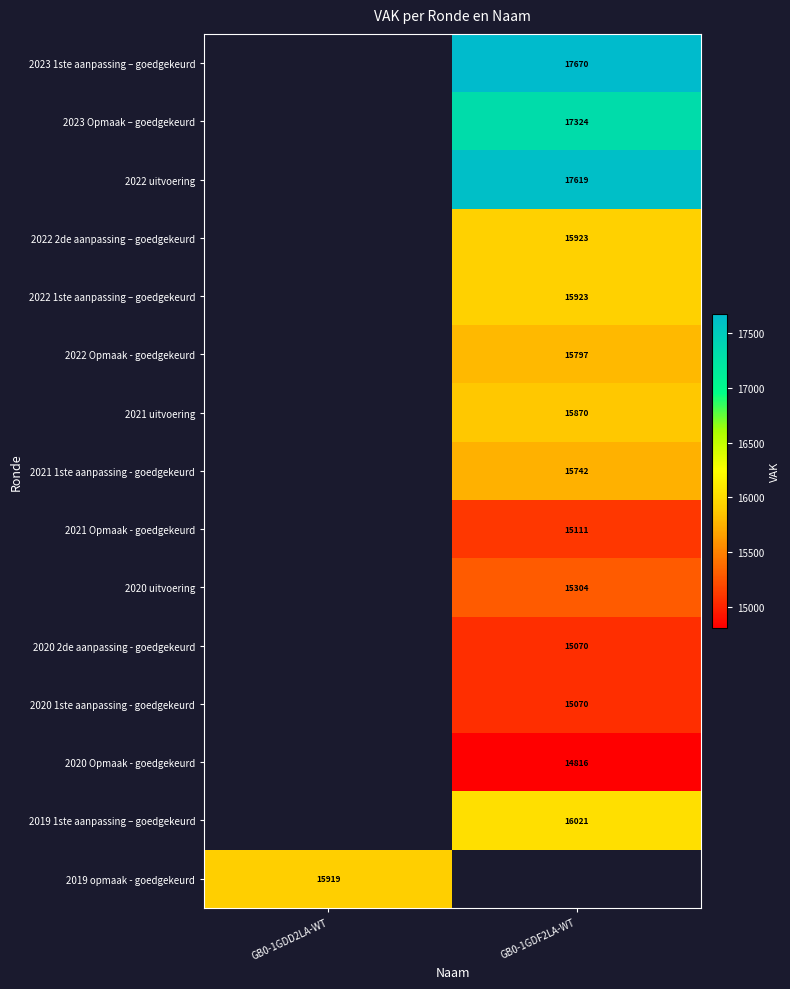

What is the maximum value shown in the chart?

17670.0